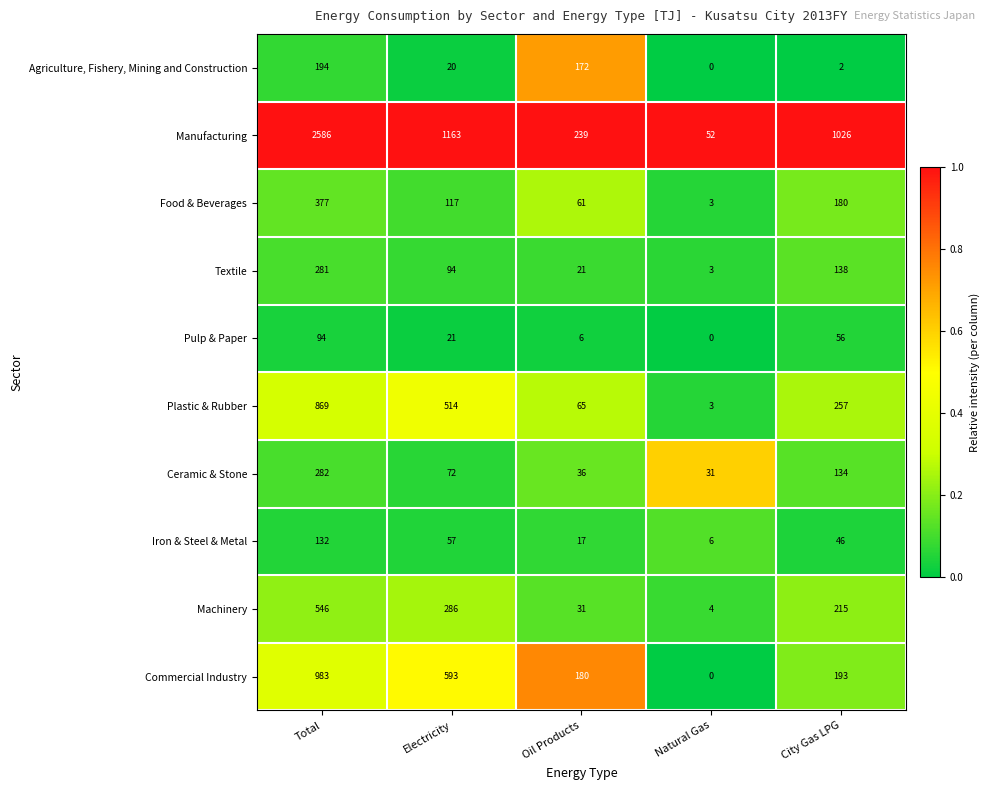

What is the spread (max minus min) of values at Total?

2492